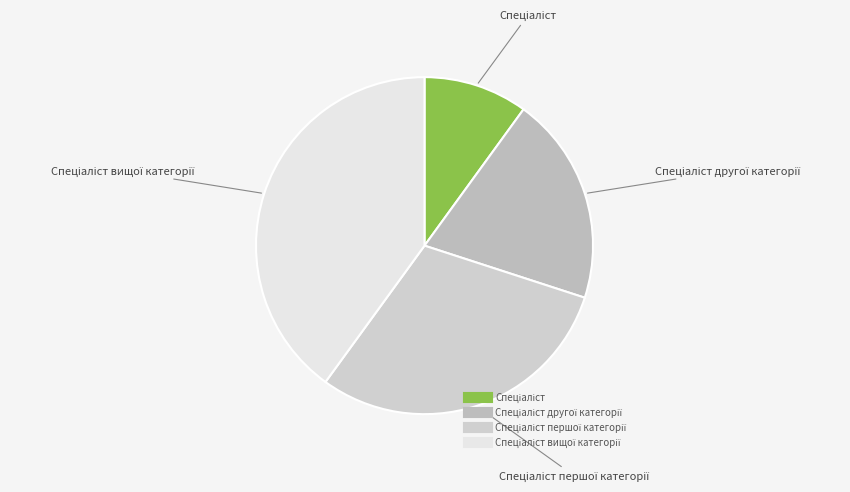

Is there a majority slice in this chart?

No